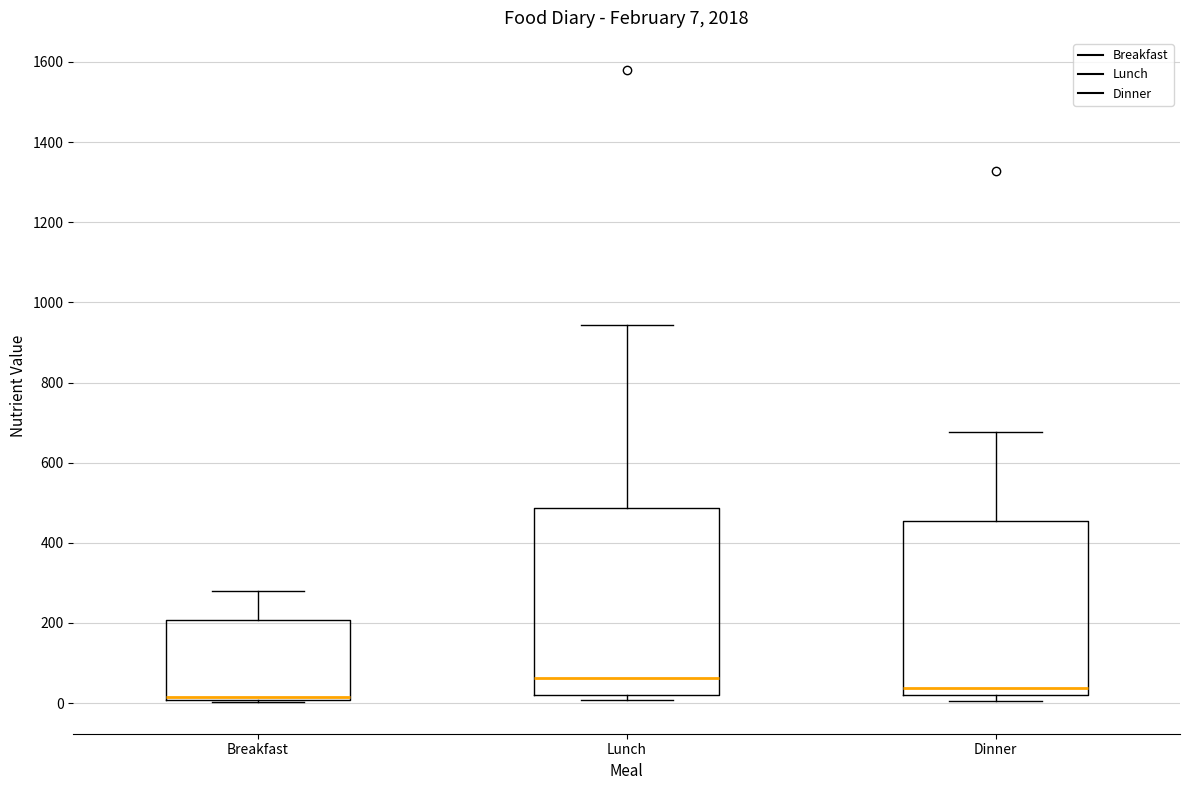

Which box's median line is the highest?

Lunch